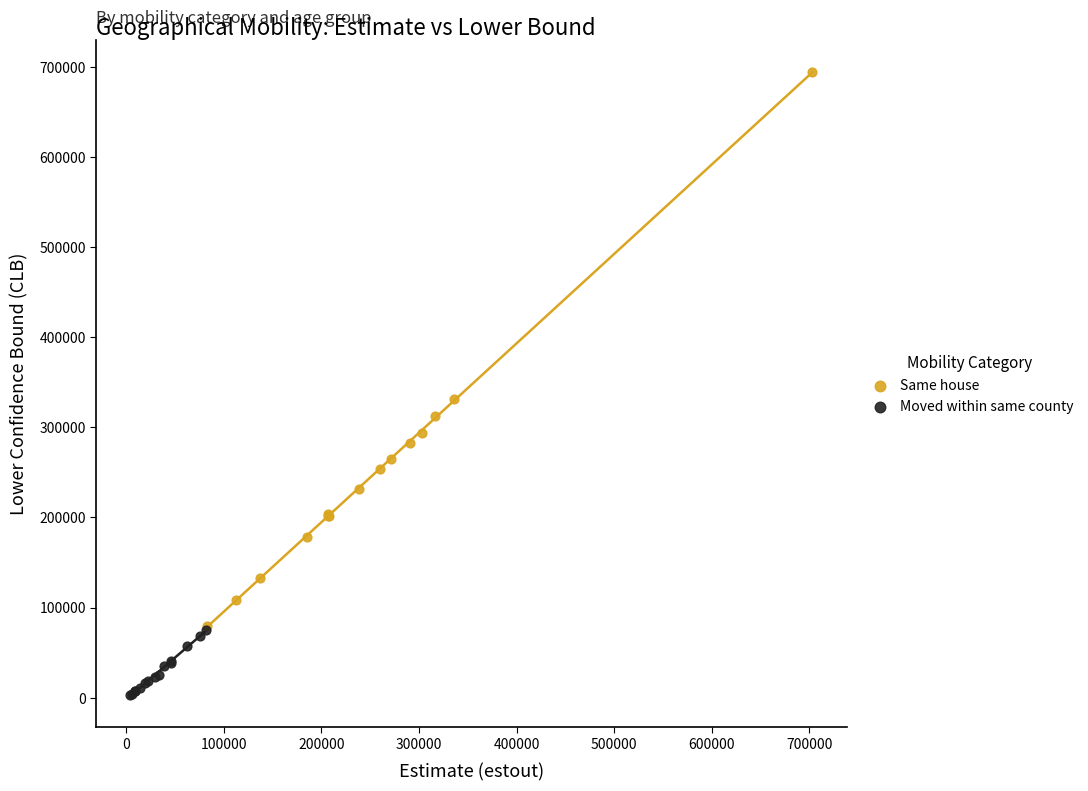

Which series reaches the maximum Y coordinate?

Same house